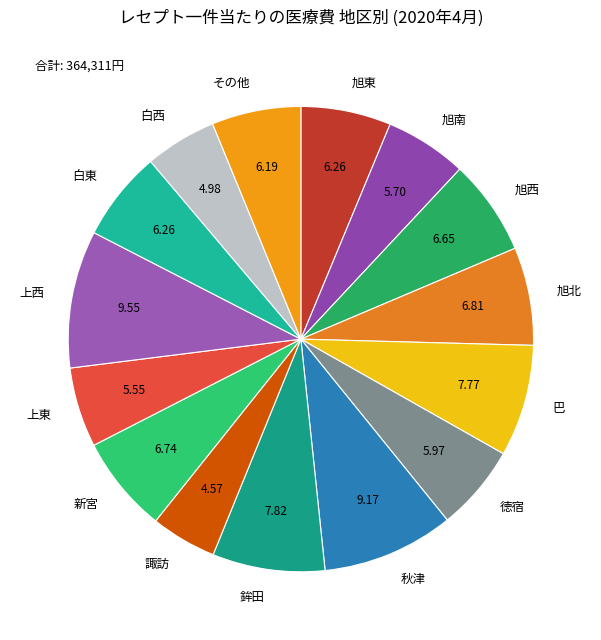

Is there any slice that represents more than half of the pie?

No